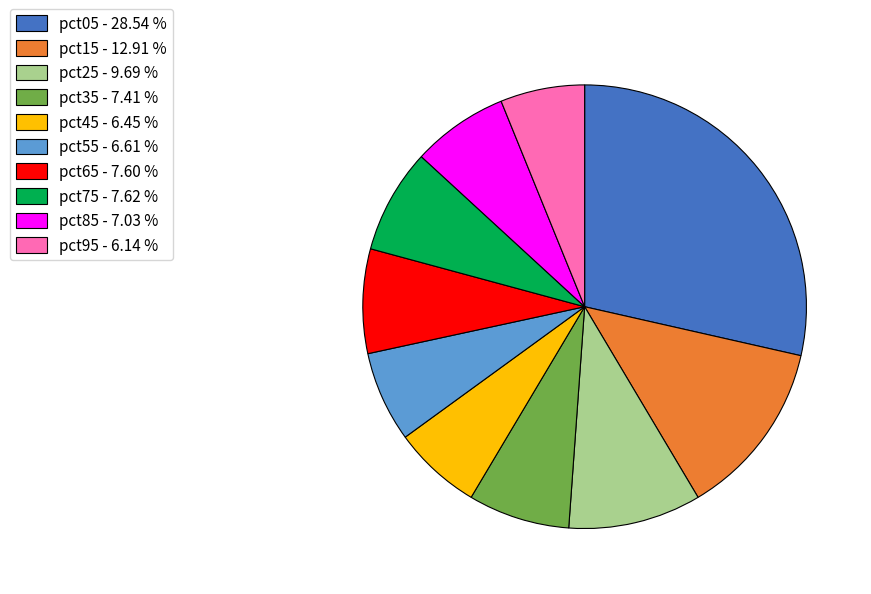

Which has a higher value, pct15 - 12.91 % or pct25 - 9.69 %?

pct15 - 12.91 %